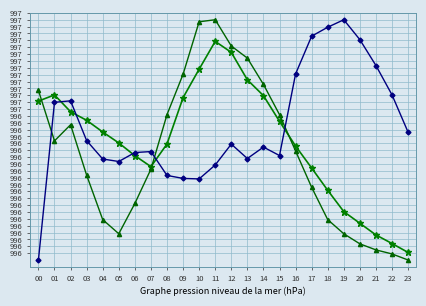

Is this an area chart (filled region under the line)?

No